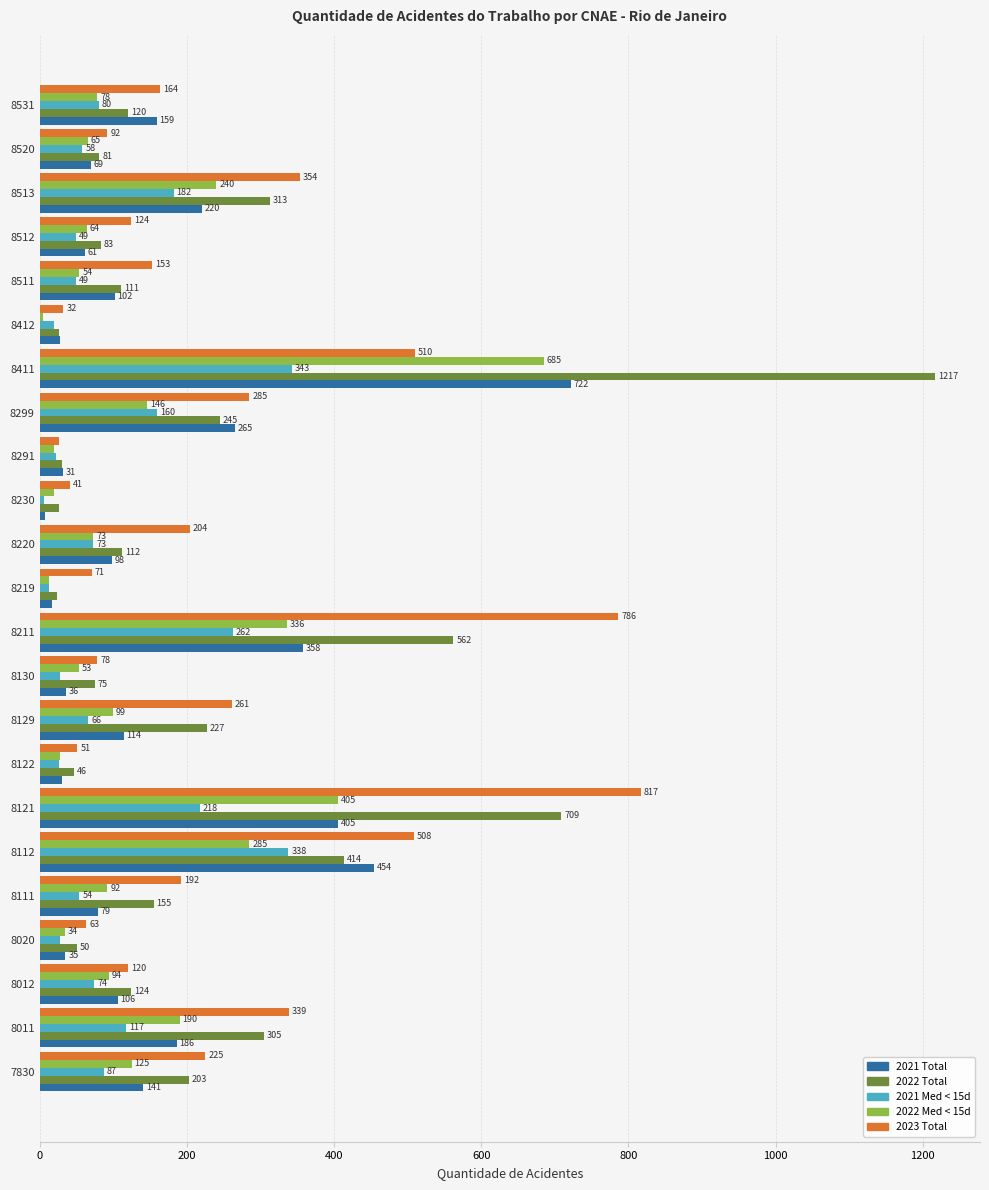

What is the highest value of the 2021 Total series?

722